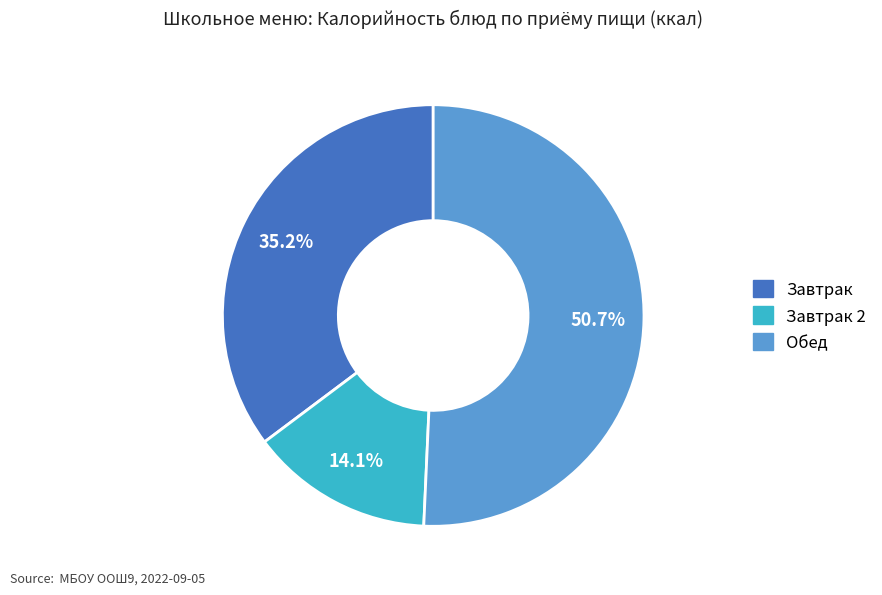

Is there a majority slice in this chart?

Yes